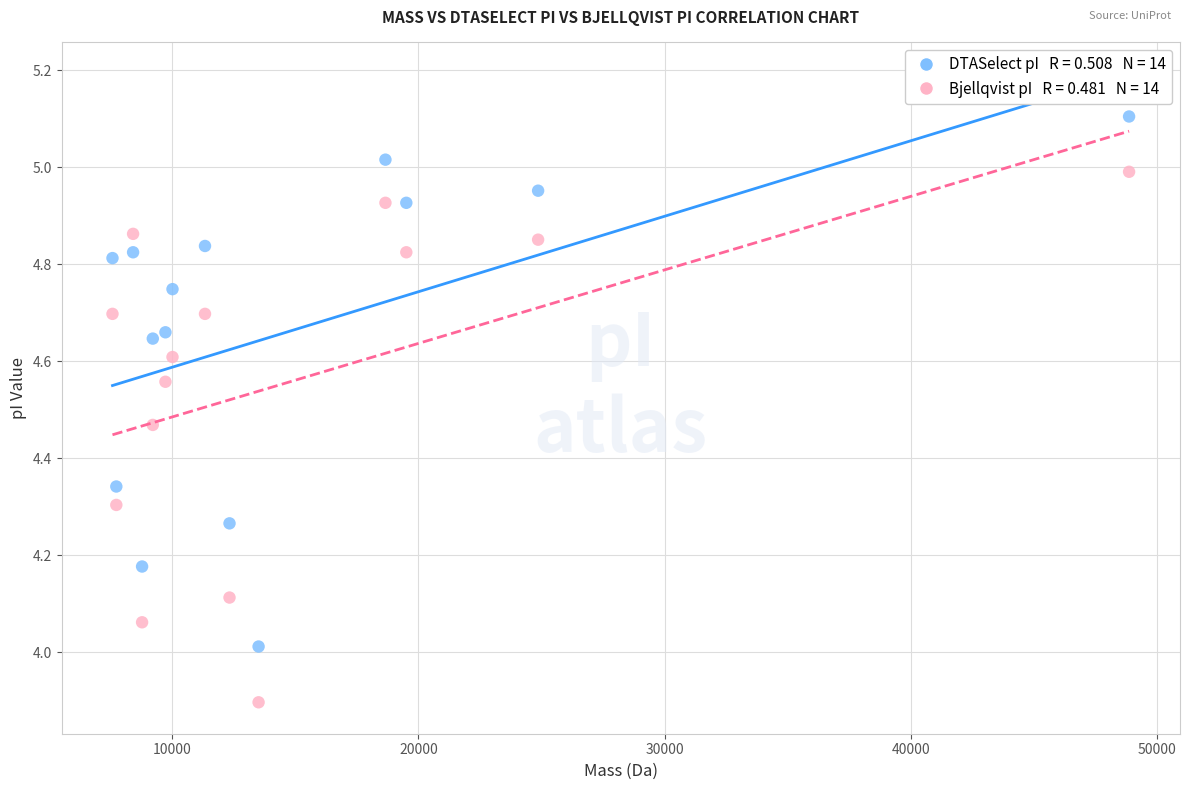

Across all data points, what is the range of X values (max minus min)?

41307.1